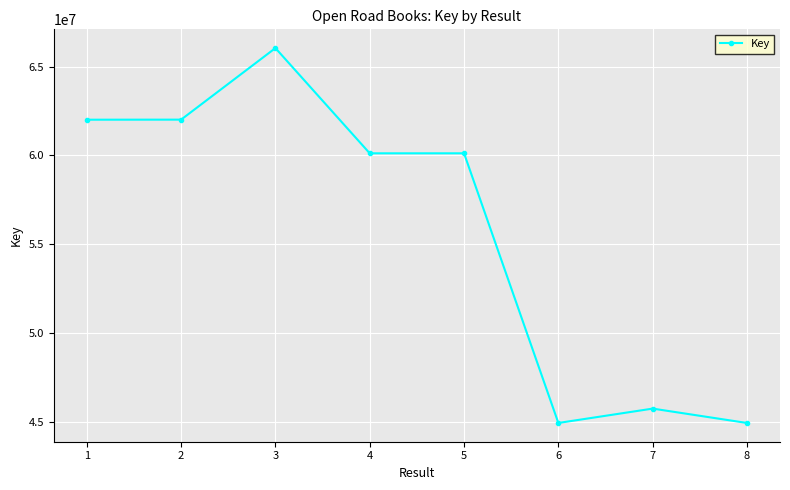

What is the ratio of the value at 4 to the value at 8?

1.3